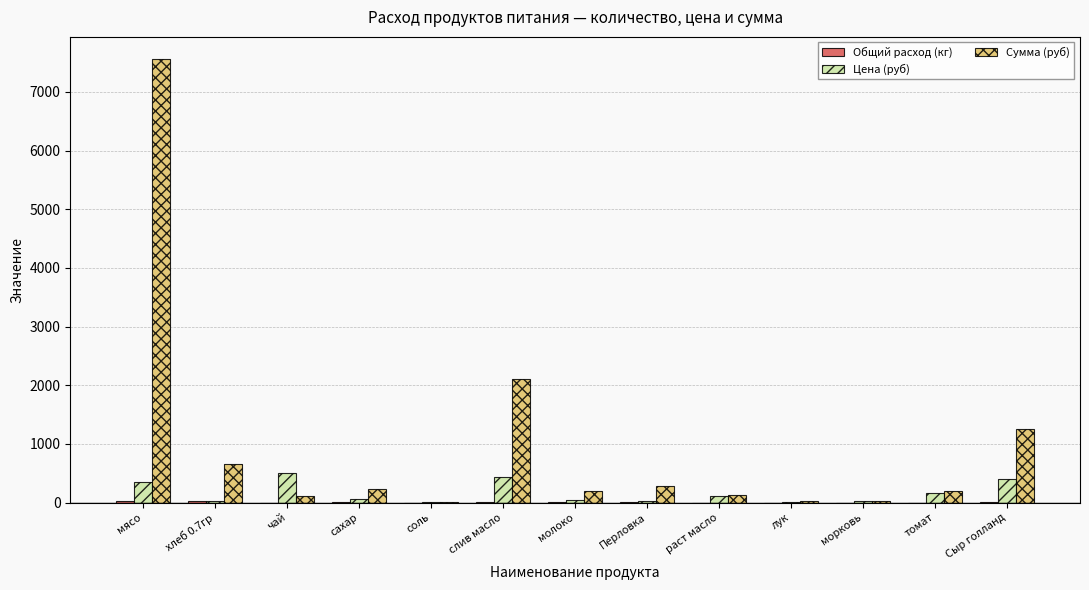

What is the maximum value shown in the chart?

7560.0